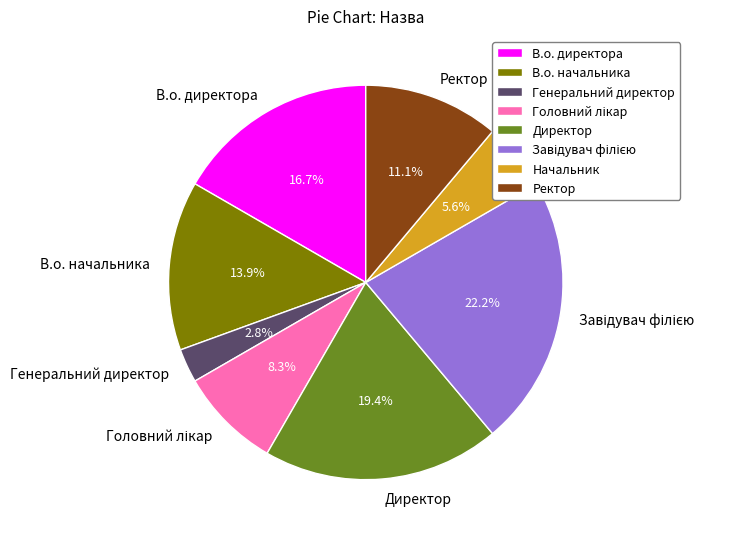

To the nearest percent, what portion does Генеральний директор represent?

3%